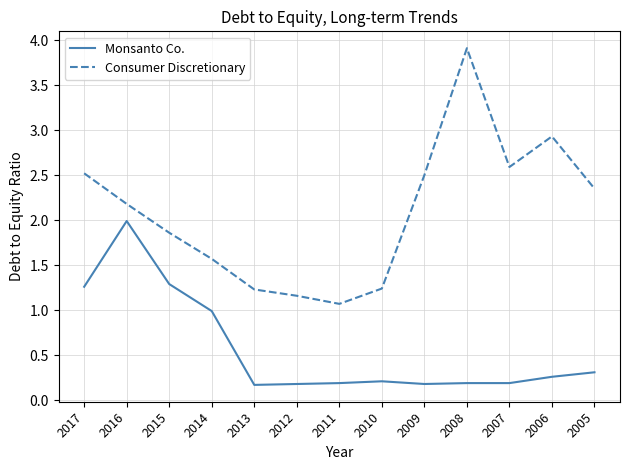

True or false: Monsanto Co. has a value of 3.2 at 2016.

False